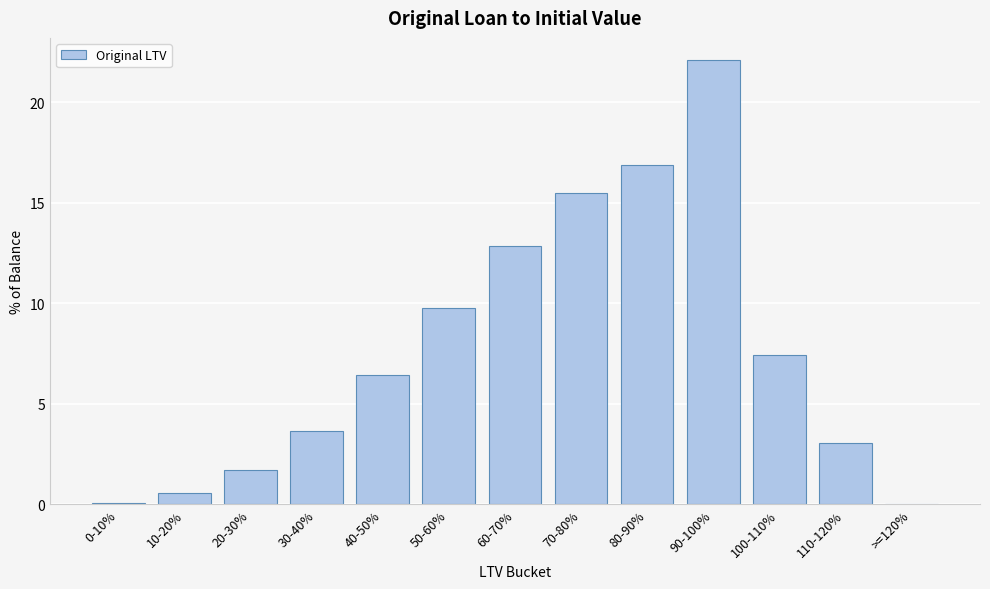

True or false: the data shows 5.2 at 60-70%.

False